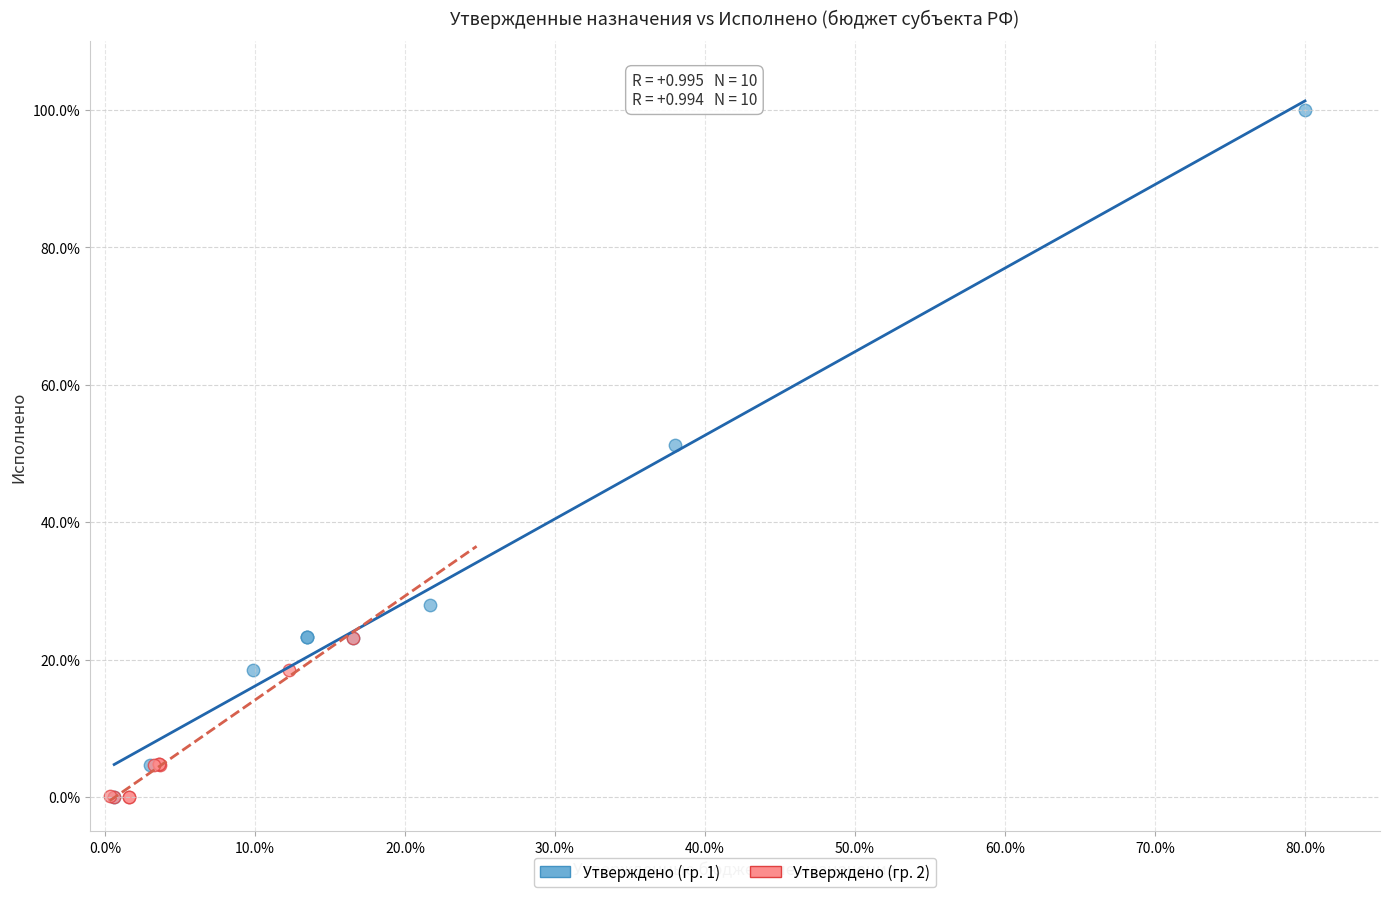

Which series has the widest spread of Y values?

Утверждено (гр. 1)